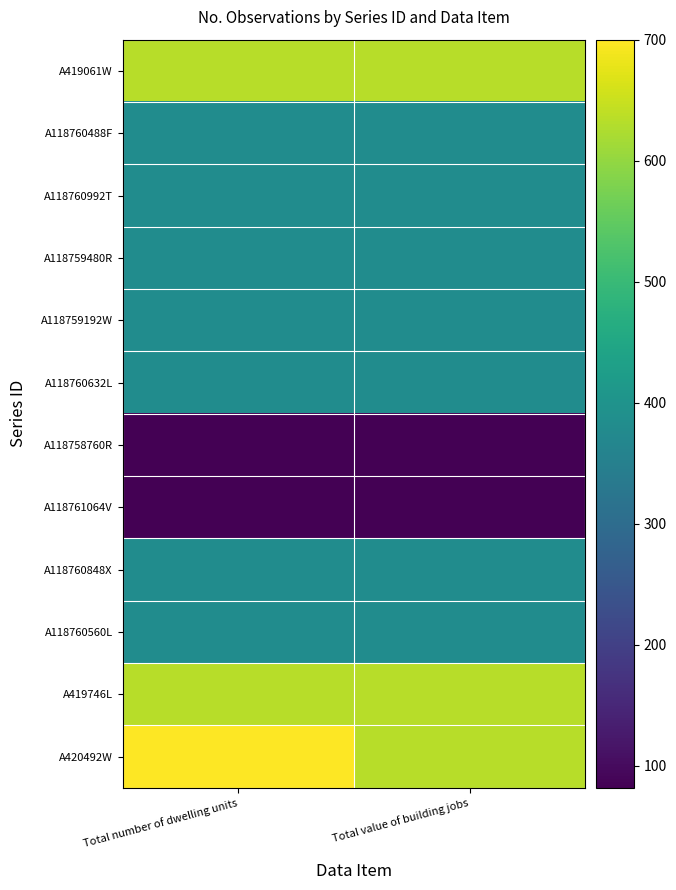

Which category has the lowest value across all series?

Total number of dwelling units